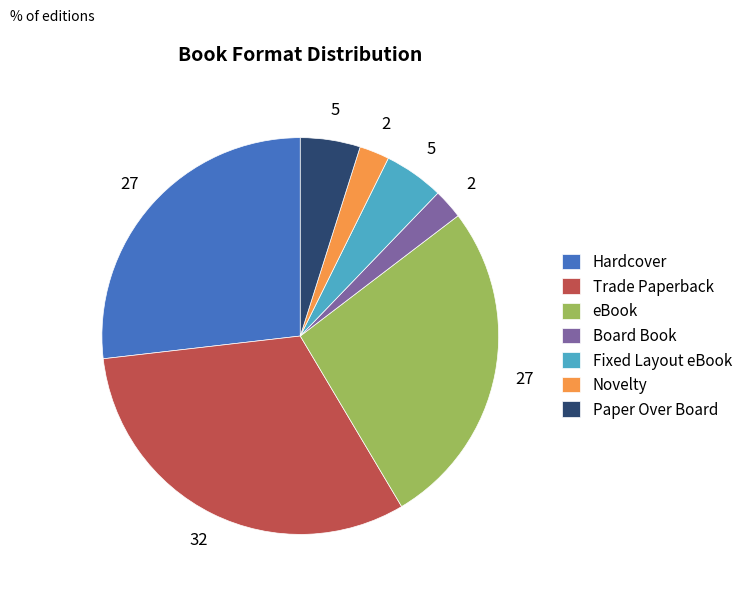

The Hardcover slice represents 27% of the pie. True or false?

True